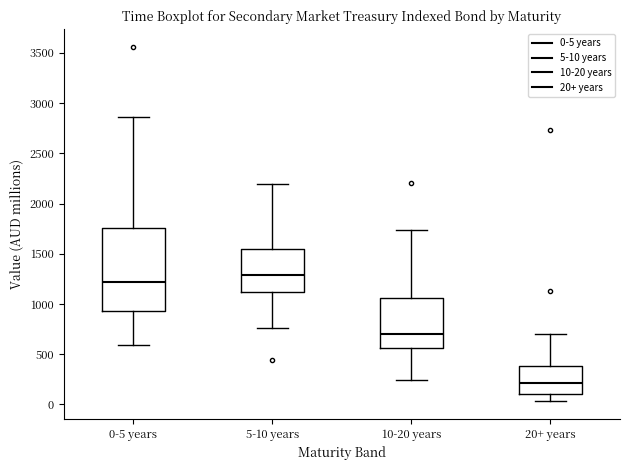

Reading left to right, transcribe this box plot: for each box, give where its median line is, the range the box spans, and where its two whiskers end, as read against the y-axis. The values are not printed on the chart, so give them approximately, as read against the axis.

0-5 years: median 1200, box 950 to 1750, whiskers 600 to 2850
5-10 years: median 1300, box 1100 to 1550, whiskers 750 to 2200
10-20 years: median 700, box 550 to 1050, whiskers 250 to 1750
20+ years: median 200, box 100 to 400, whiskers 50 to 700